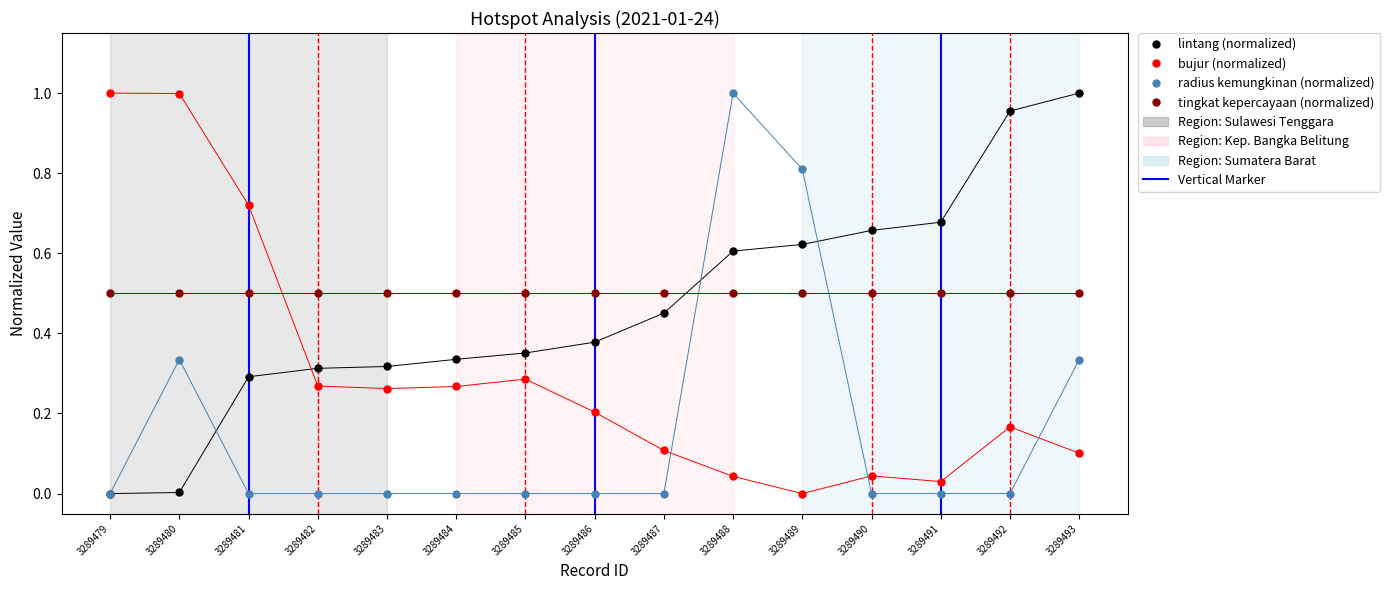

True or false: bujur (normalized) and radius kemungkinan (normalized) intersect in this chart.

True